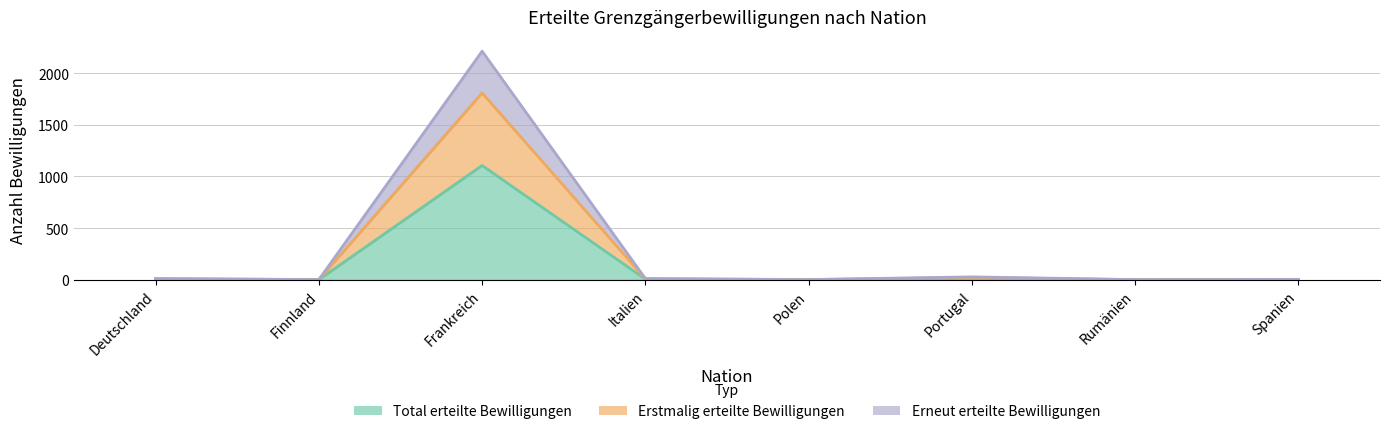

How many lines are shown in the chart?

3